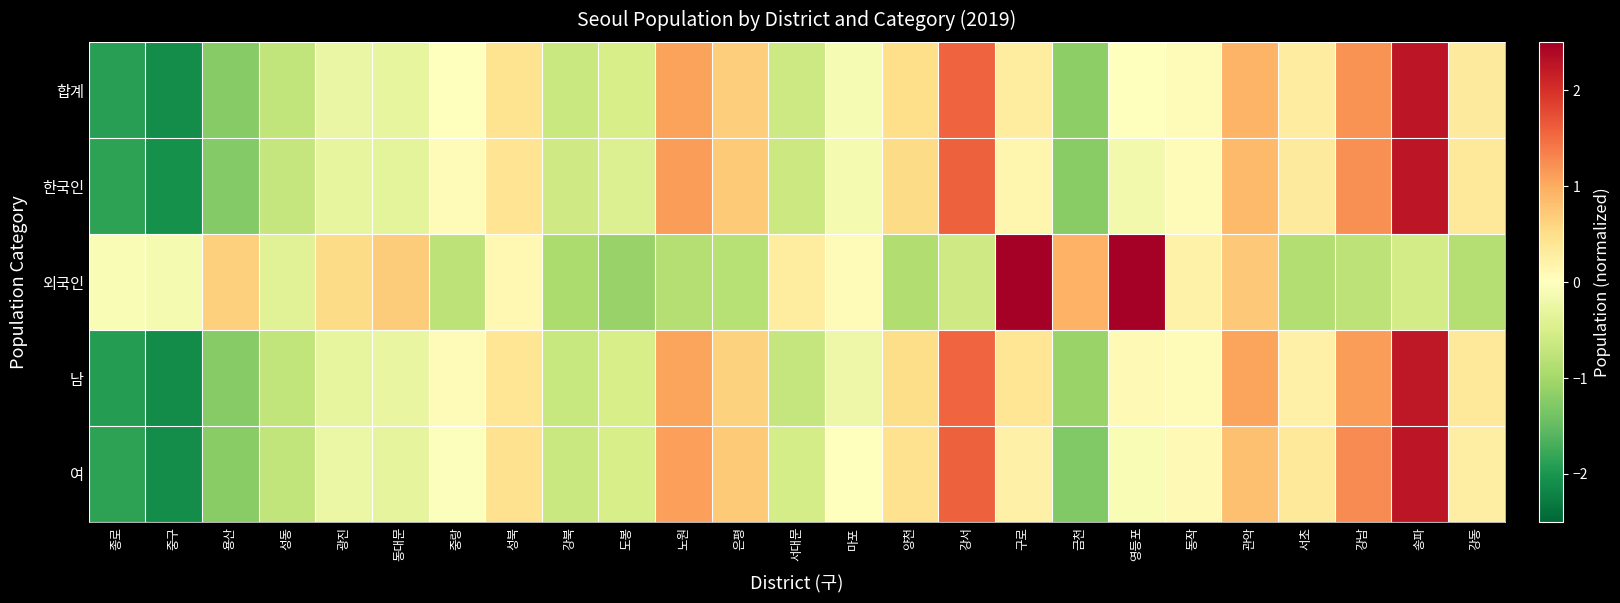

Reading right to left, what are all the values shown in this chart?

합계: 강동=0.3	송파=2.3	강남=1.2	서초=0.3	관악=0.9	동작=0.1	영등포=0.0	금천=-1.2	구로=0.3	강서=1.6	양천=0.5	마포=-0.1	서대문=-0.6	은평=0.7	노원=1.1	도봉=-0.5	강북=-0.7	성북=0.4	중랑=0.0	동대문=-0.3	광진=-0.3	성동=-0.7	용산=-1.2	중구=-2.1	종로=-1.9
한국인: 강동=0.4	송파=2.3	강남=1.2	서초=0.3	관악=0.9	동작=0.1	영등포=-0.2	금천=-1.2	구로=0.1	강서=1.6	양천=0.5	마포=-0.1	서대문=-0.6	은평=0.7	노원=1.1	도봉=-0.4	강북=-0.6	성북=0.4	중랑=0.1	동대문=-0.3	광진=-0.3	성동=-0.7	용산=-1.3	중구=-2.1	종로=-1.9
외국인: 강동=-0.9	송파=-0.6	강남=-0.8	서초=-0.9	관악=0.7	동작=0.2	영등포=2.7	금천=1.0	구로=2.6	강서=-0.6	양천=-0.9	마포=0.1	서대문=0.3	은평=-0.8	노원=-0.8	도봉=-1.1	강북=-0.9	성북=0.1	중랑=-0.8	동대문=0.7	광진=0.5	성동=-0.4	용산=0.6	중구=-0.1	종로=-0.1
남: 강동=0.4	송파=2.2	강남=1.1	서초=0.2	관악=1.1	동작=0.0	영등포=0.1	금천=-1.1	구로=0.4	강서=1.6	양천=0.5	마포=-0.2	서대문=-0.7	은평=0.6	노원=1.1	도봉=-0.5	강북=-0.7	성북=0.4	중랑=0.1	동대문=-0.3	광진=-0.3	성동=-0.7	용산=-1.2	중구=-2.1	종로=-1.9
여: 강동=0.3	송파=2.3	강남=1.3	서초=0.3	관악=0.8	동작=0.1	영등포=-0.1	금천=-1.3	구로=0.2	강서=1.6	양천=0.5	마포=-0.0	서대문=-0.5	은평=0.7	노원=1.1	도봉=-0.5	강북=-0.7	성북=0.5	중랑=-0.0	동대문=-0.3	광진=-0.2	성동=-0.7	용산=-1.2	중구=-2.1	종로=-1.9